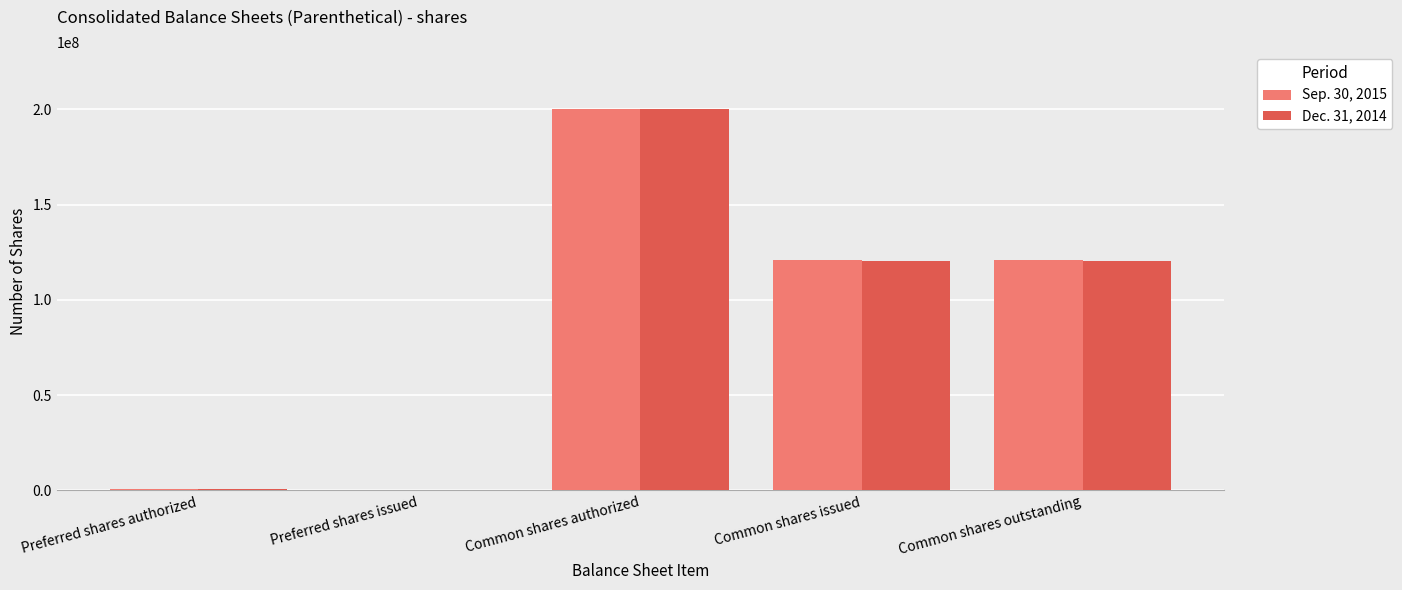

What is the spread (max minus min) of values at Common shares outstanding?

614166